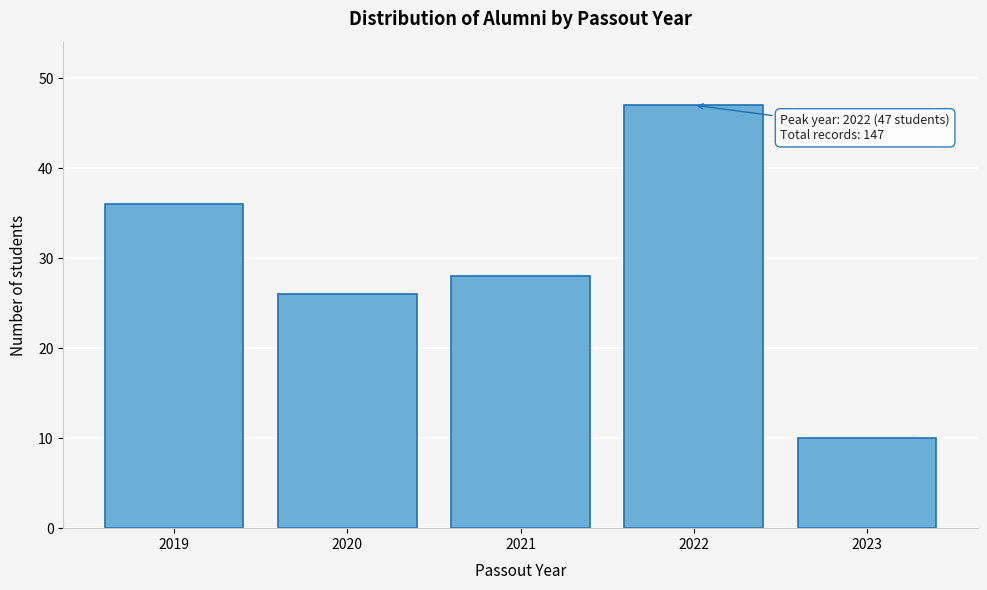

Reading left to right, what are all the values shown in this chart?

2019=36	2020=26	2021=28	2022=47	2023=10